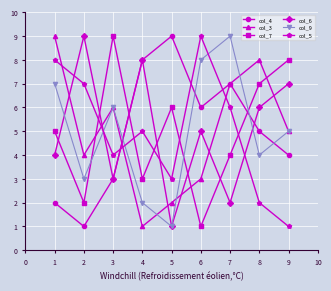

Between which two adjacent categories do col_4 and col_7 first intersect?

3 and 4